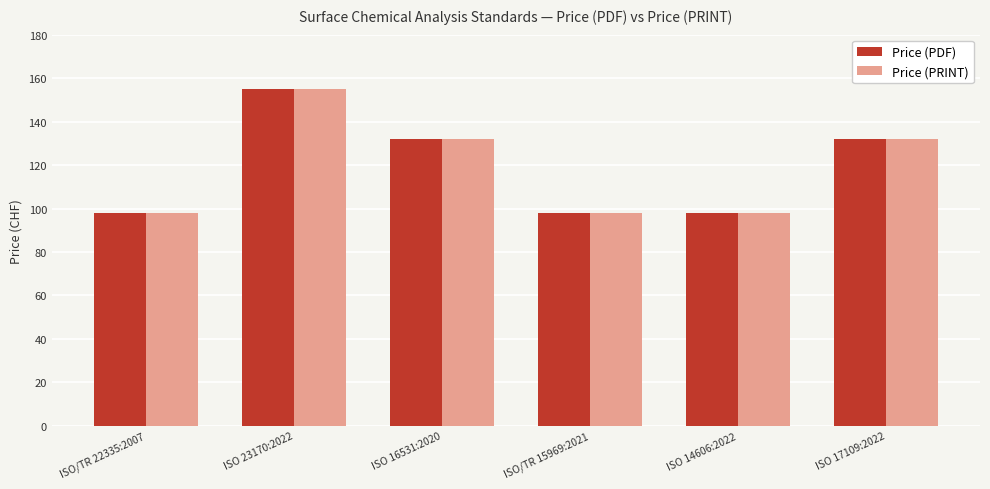

Reading left to right, extract all data points from this chart.

Price (PDF): 98	155	132	98	98	132
Price (PRINT): 98	155	132	98	98	132